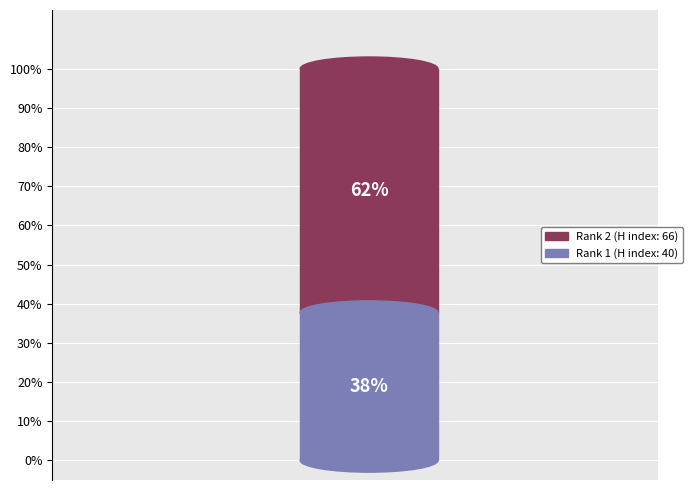

To the nearest percent, what portion does 2 represent?

62%